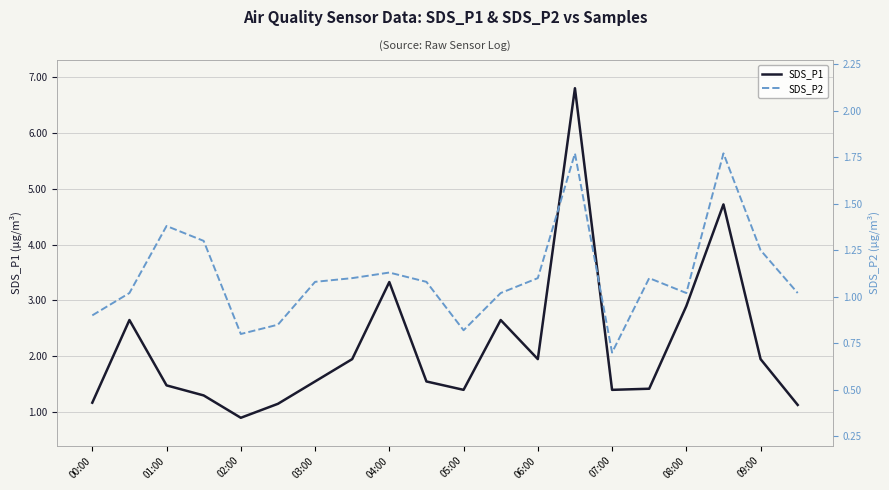

True or false: SDS_P1 has a value of 0.6 at 09:00.

False